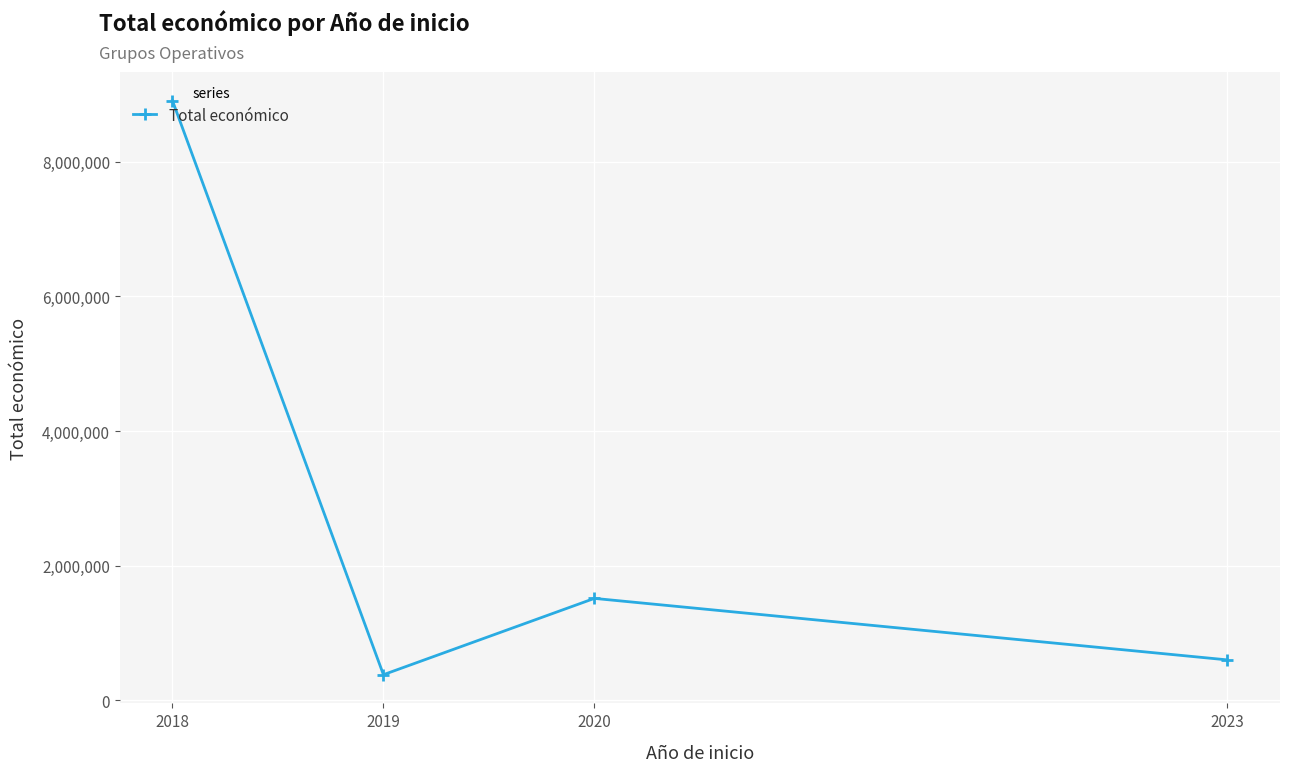

Reading right to left, list all the values displayed in this chart.

2023=599883	2020=1513726	2019=379920	2018=8909014